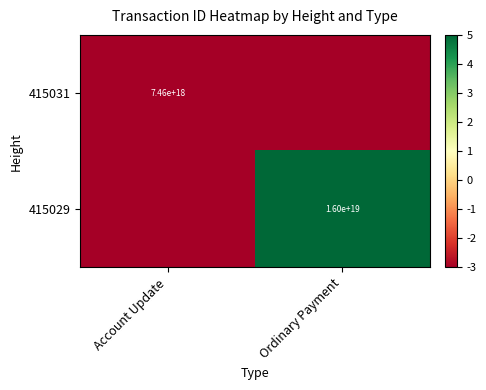

Is the value of 415031 at Account Update greater than the value of 415029 at Ordinary Payment?

No